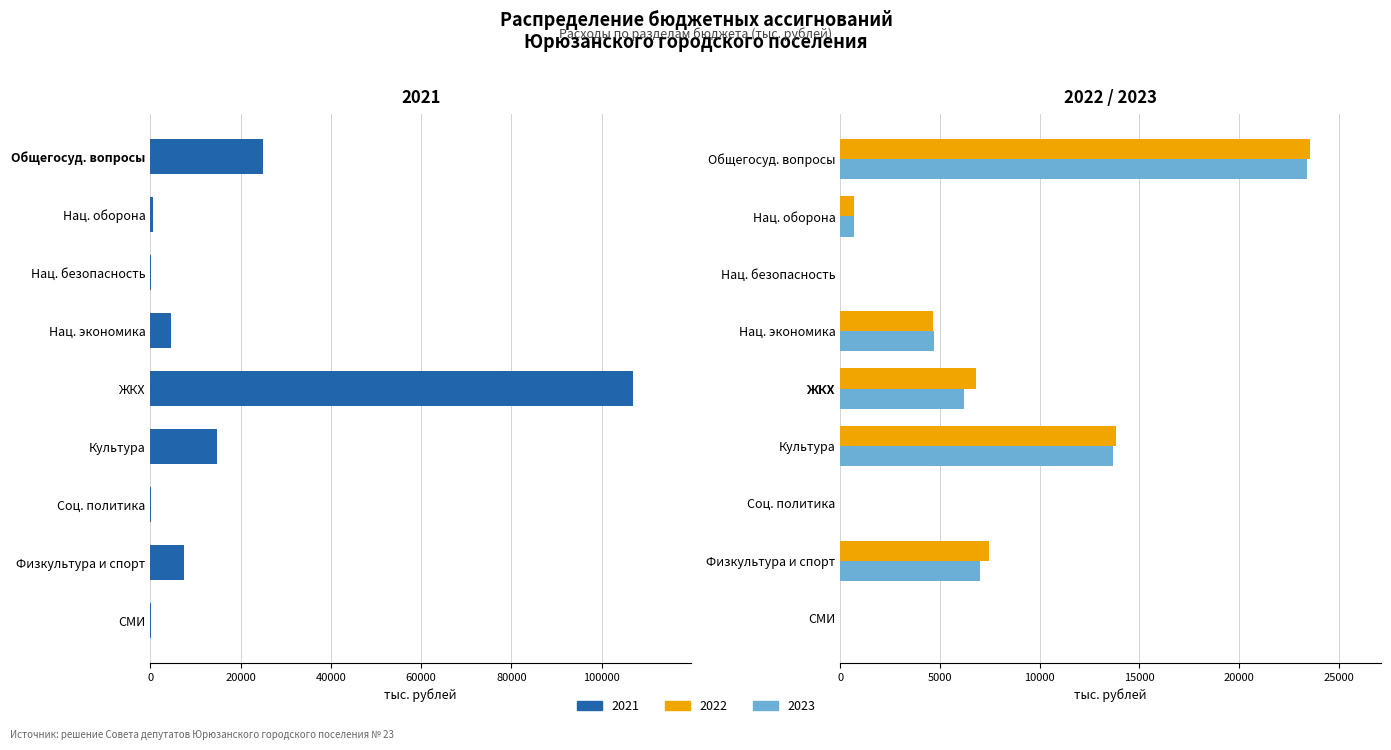

The value of 2021 at Физкультура и спорт is 13096.5. True or false?

False